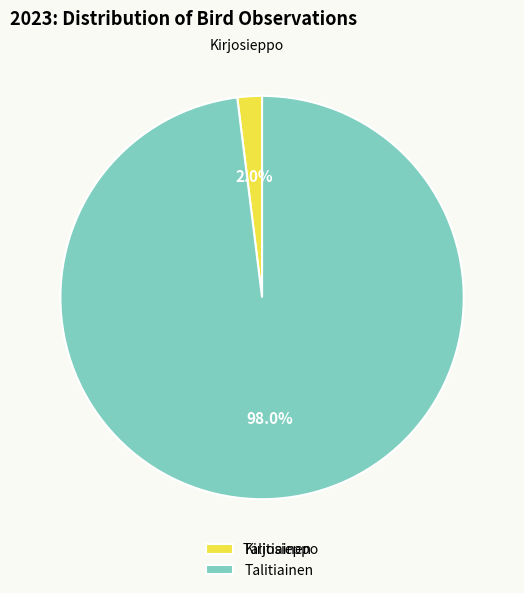

Which slice is the largest?

Talitiainen